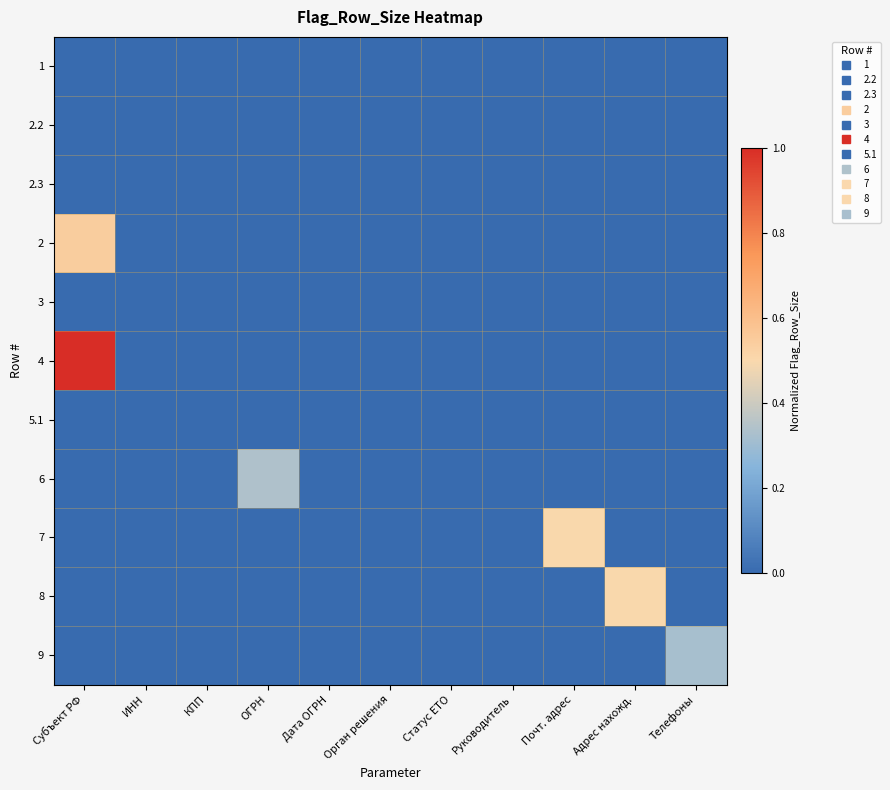

Reading left to right, what are all the values shown in this chart?

1: Субъект РФ=0.0	ИНН=0.0	КПП=0.0	ОГРН=0.0	Дата ОГРН=0.0	Орган решения=0.0	Статус ЕТО=0.0	Руководитель=0.0	Почт. адрес=0.0	Адрес нахожд.=0.0	Телефоны=0.0
2.2: Субъект РФ=0.0	ИНН=0.0	КПП=0.0	ОГРН=0.0	Дата ОГРН=0.0	Орган решения=0.0	Статус ЕТО=0.0	Руководитель=0.0	Почт. адрес=0.0	Адрес нахожд.=0.0	Телефоны=0.0
2.3: Субъект РФ=0.0	ИНН=0.0	КПП=0.0	ОГРН=0.0	Дата ОГРН=0.0	Орган решения=0.0	Статус ЕТО=0.0	Руководитель=0.0	Почт. адрес=0.0	Адрес нахожд.=0.0	Телефоны=0.0
2: Субъект РФ=0.5	ИНН=0.0	КПП=0.0	ОГРН=0.0	Дата ОГРН=0.0	Орган решения=0.0	Статус ЕТО=0.0	Руководитель=0.0	Почт. адрес=0.0	Адрес нахожд.=0.0	Телефоны=0.0
3: Субъект РФ=0.0	ИНН=0.0	КПП=0.0	ОГРН=0.0	Дата ОГРН=0.0	Орган решения=0.0	Статус ЕТО=0.0	Руководитель=0.0	Почт. адрес=0.0	Адрес нахожд.=0.0	Телефоны=0.0
4: Субъект РФ=1.0	ИНН=0.0	КПП=0.0	ОГРН=0.0	Дата ОГРН=0.0	Орган решения=0.0	Статус ЕТО=0.0	Руководитель=0.0	Почт. адрес=0.0	Адрес нахожд.=0.0	Телефоны=0.0
5.1: Субъект РФ=0.0	ИНН=0.0	КПП=0.0	ОГРН=0.0	Дата ОГРН=0.0	Орган решения=0.0	Статус ЕТО=0.0	Руководитель=0.0	Почт. адрес=0.0	Адрес нахожд.=0.0	Телефоны=0.0
6: Субъект РФ=0.0	ИНН=0.0	КПП=0.0	ОГРН=0.3	Дата ОГРН=0.0	Орган решения=0.0	Статус ЕТО=0.0	Руководитель=0.0	Почт. адрес=0.0	Адрес нахожд.=0.0	Телефоны=0.0
7: Субъект РФ=0.0	ИНН=0.0	КПП=0.0	ОГРН=0.0	Дата ОГРН=0.0	Орган решения=0.0	Статус ЕТО=0.0	Руководитель=0.0	Почт. адрес=0.5	Адрес нахожд.=0.0	Телефоны=0.0
8: Субъект РФ=0.0	ИНН=0.0	КПП=0.0	ОГРН=0.0	Дата ОГРН=0.0	Орган решения=0.0	Статус ЕТО=0.0	Руководитель=0.0	Почт. адрес=0.0	Адрес нахожд.=0.5	Телефоны=0.0
9: Субъект РФ=0.0	ИНН=0.0	КПП=0.0	ОГРН=0.0	Дата ОГРН=0.0	Орган решения=0.0	Статус ЕТО=0.0	Руководитель=0.0	Почт. адрес=0.0	Адрес нахожд.=0.0	Телефоны=0.3